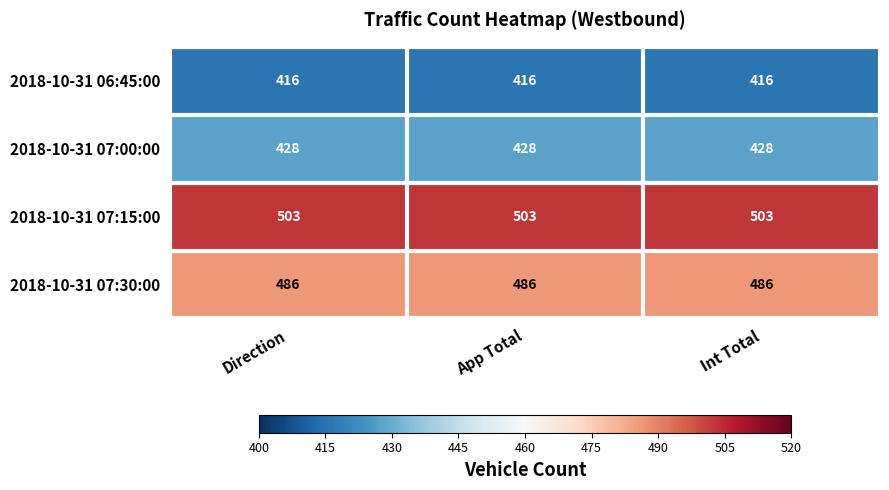

What is the maximum value for 2018-10-31 07:15:00?

503